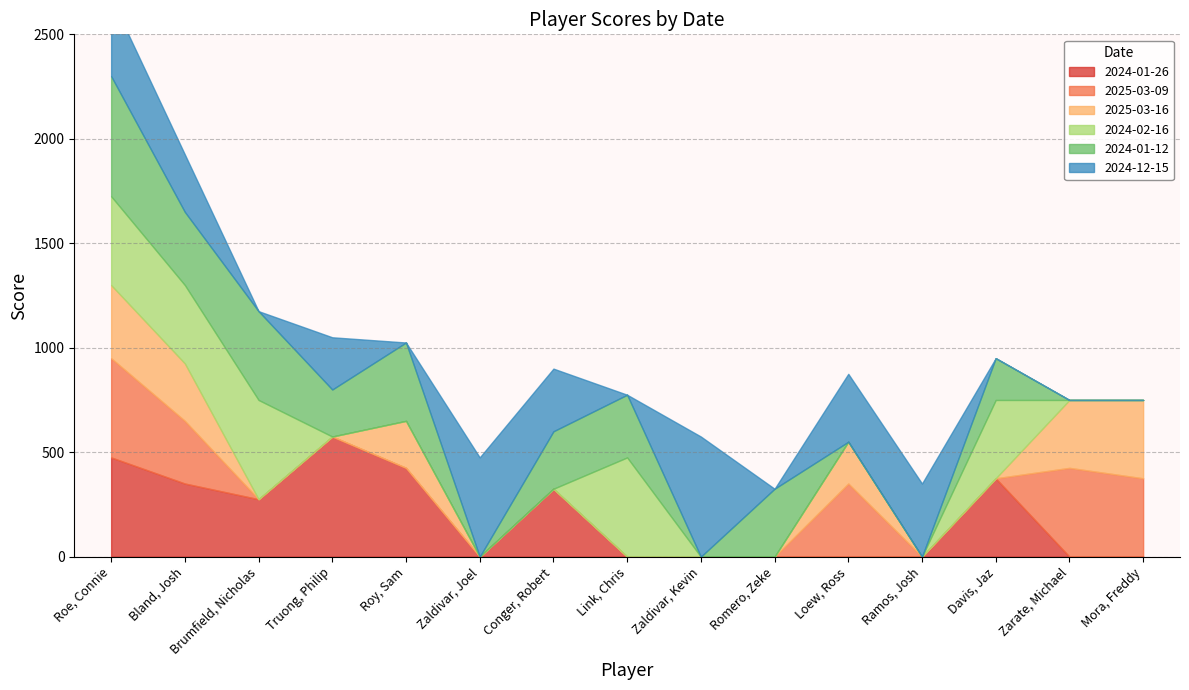

What is the sum of all 2024-12-15 values?

2925